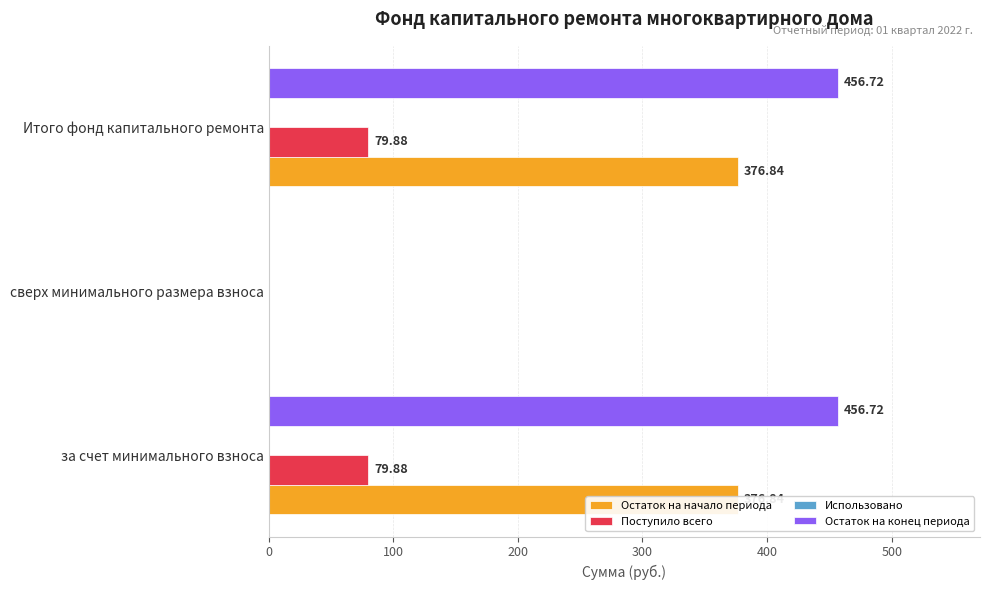

Which series changed the most between 0 and 100?

Остаток на конец периода